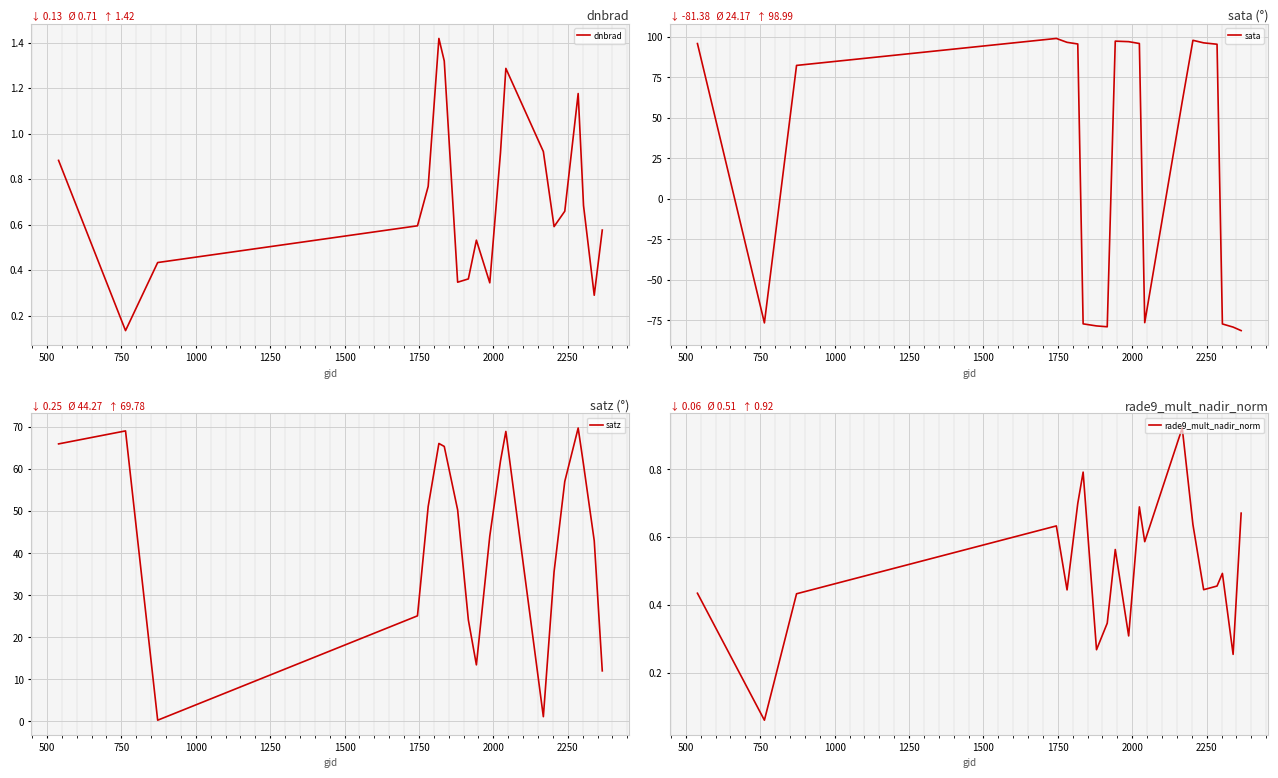

True or false: satz and rade9_mult_nadir_norm cross at least once.

True